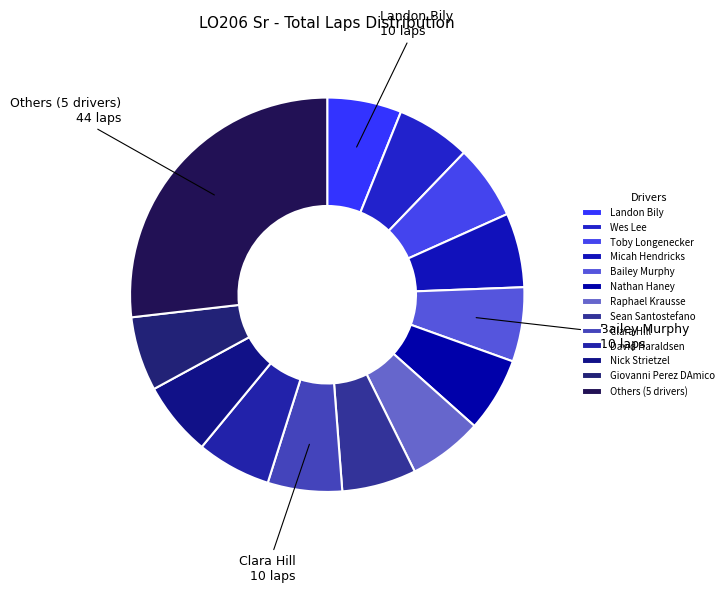

How many segments does this pie chart have?

13